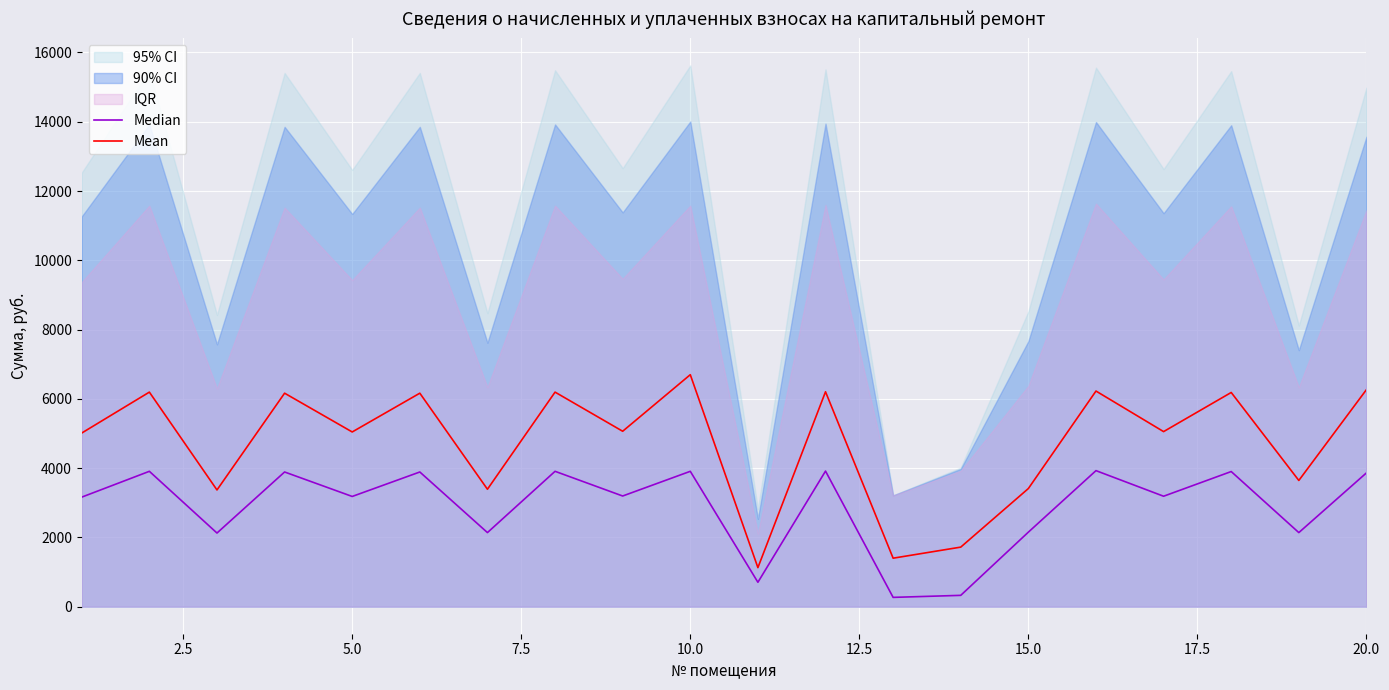

Rank the series by their average value, from highest to lowest.

Mean, Median